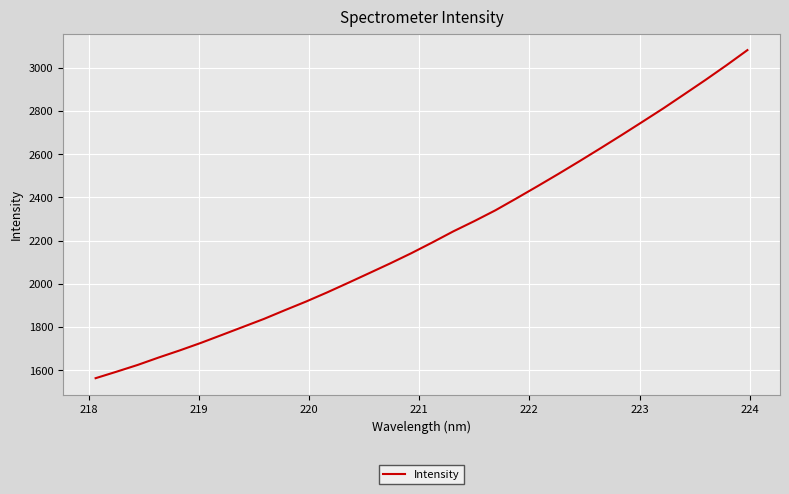

What is the minimum value shown in the chart?

1563.0